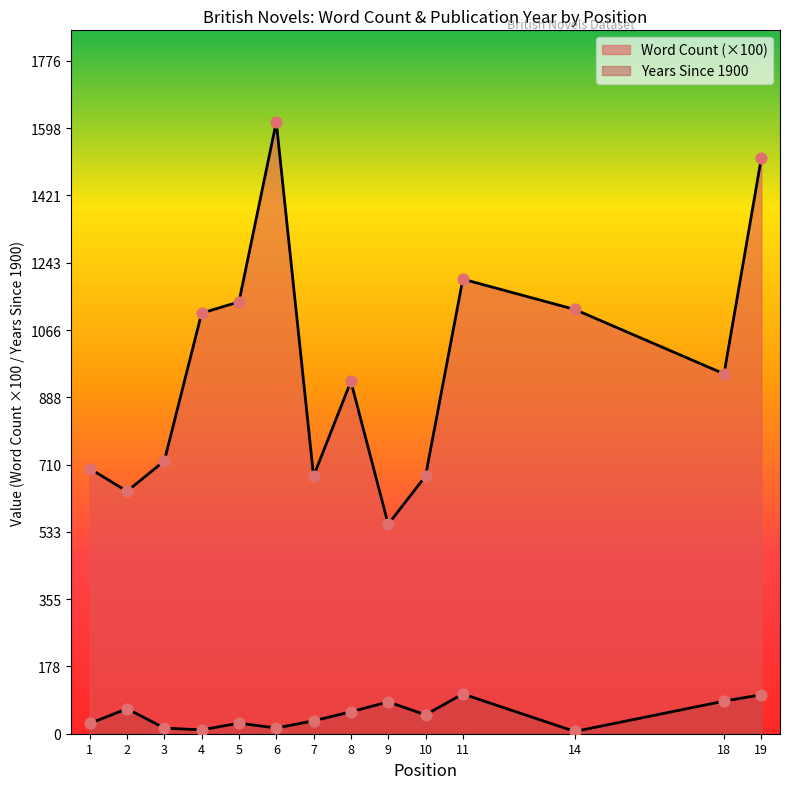

At which category is the sum across all series the highest?

6